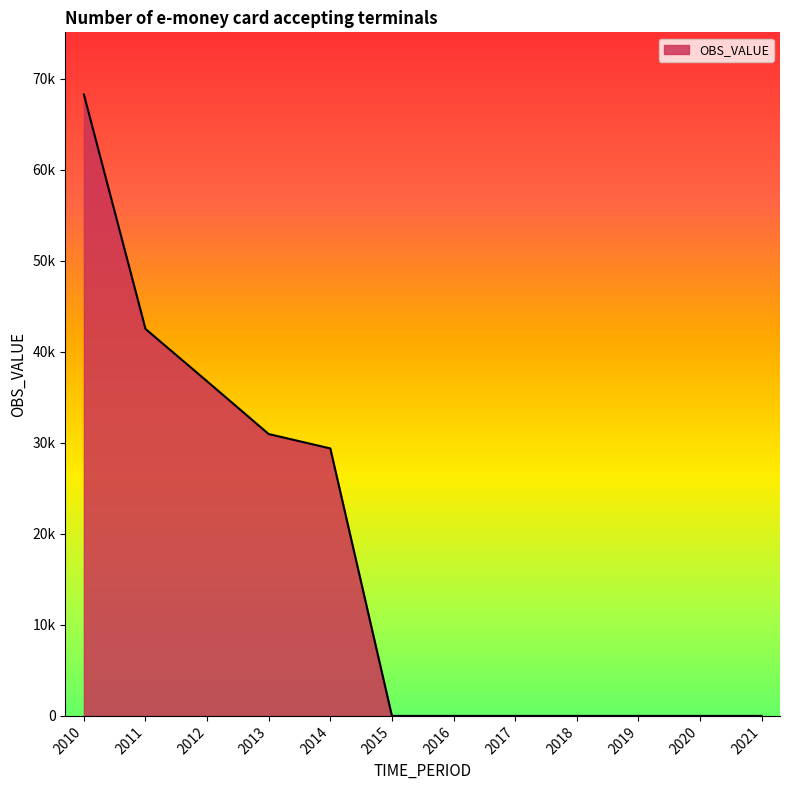

Does the chart have visible grid lines?

No